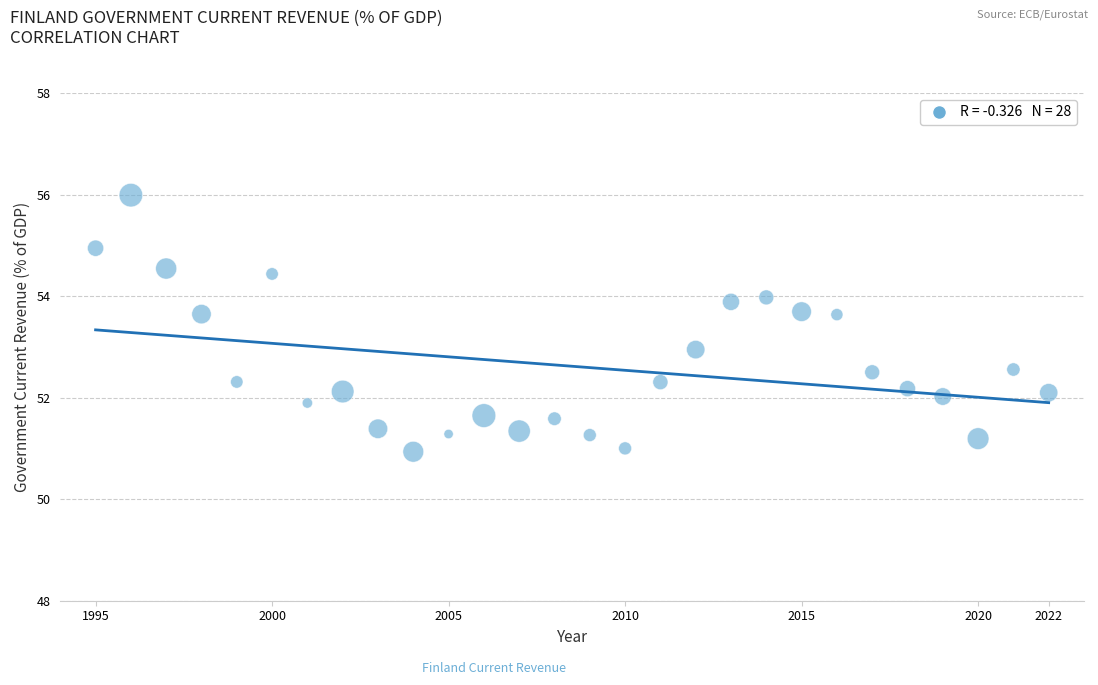

What is the range of Y values (max minus min)?

5.1